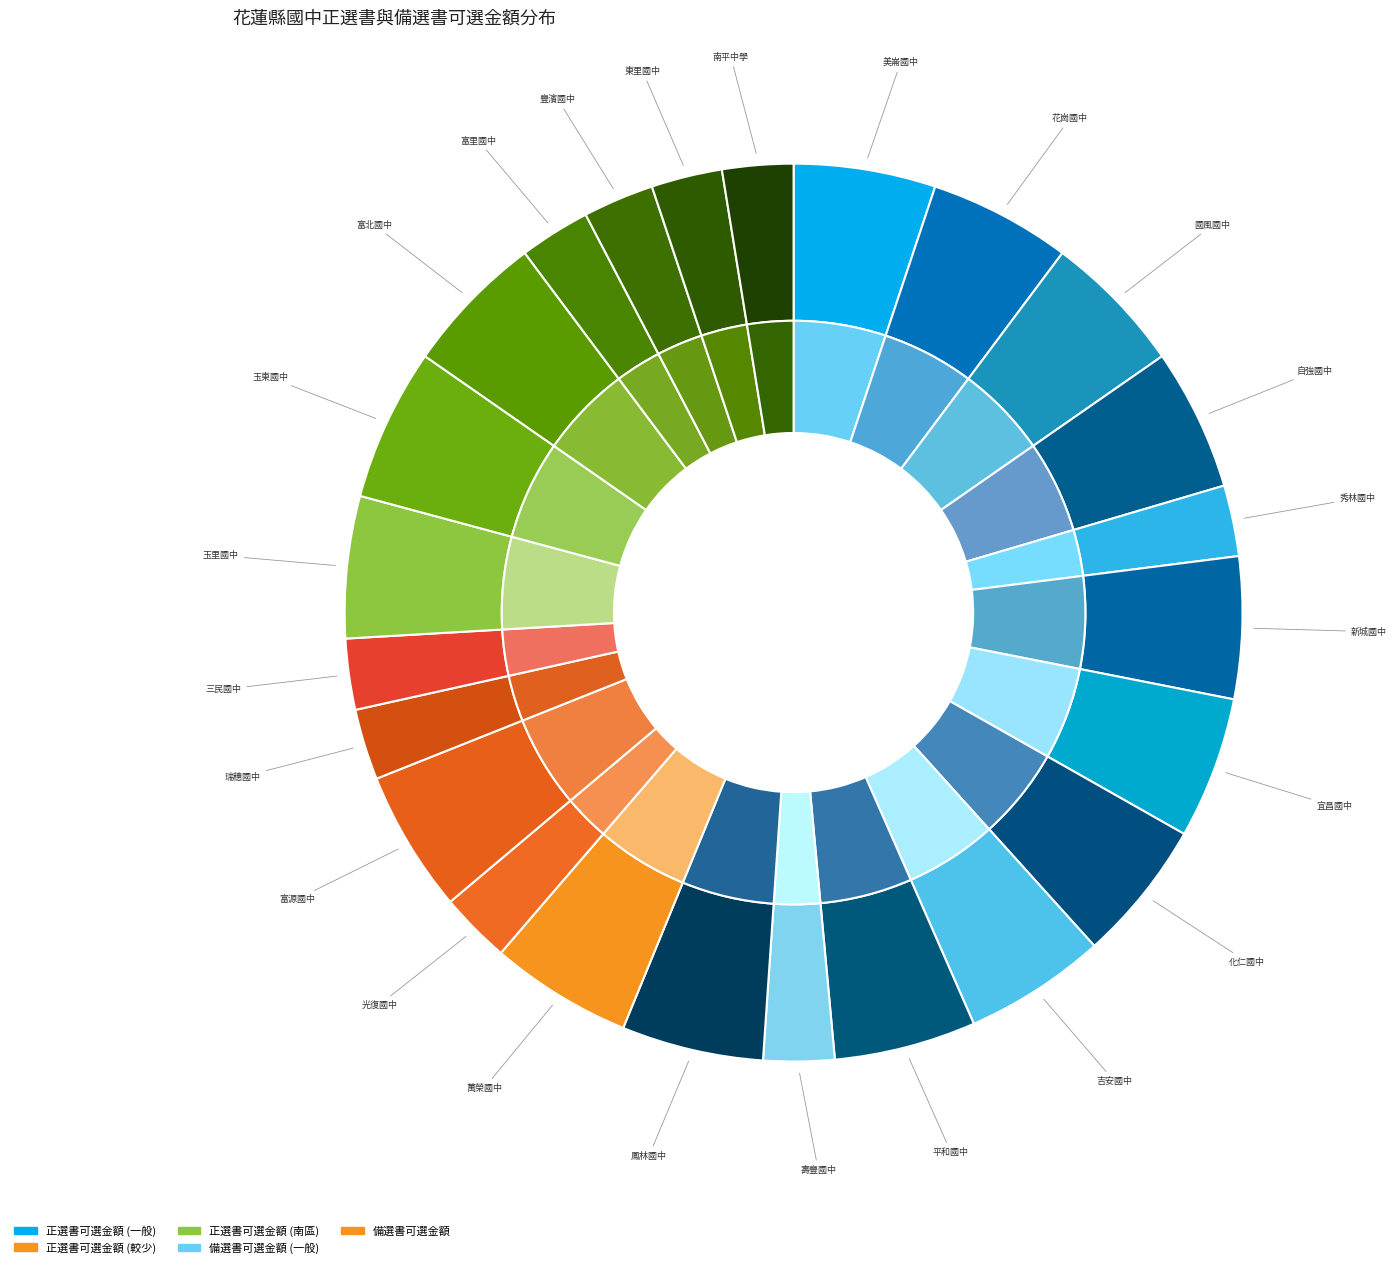

To the nearest percent, what percentage of the pie is 化仁國中?

5%